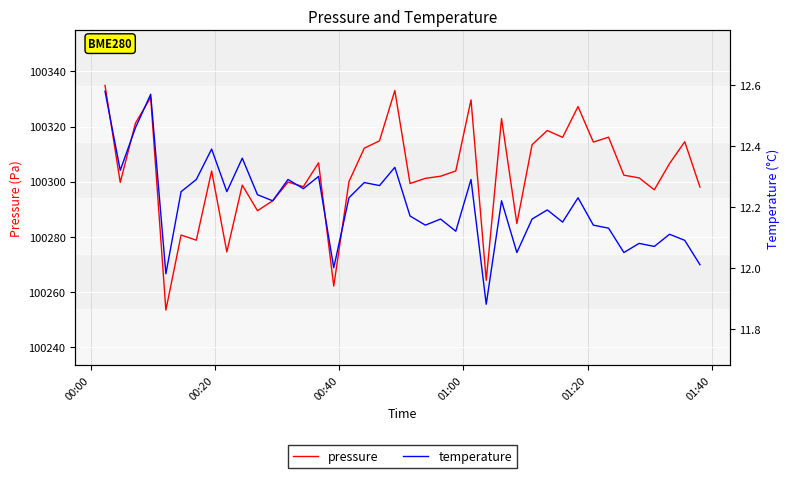

True or false: pressure and temperature cross at least once.

False